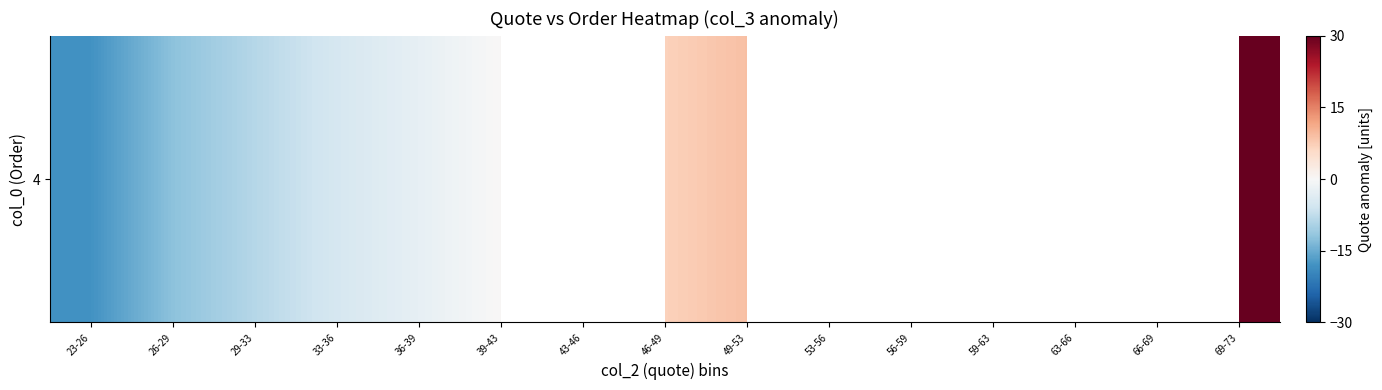

How many positive values are there?

4